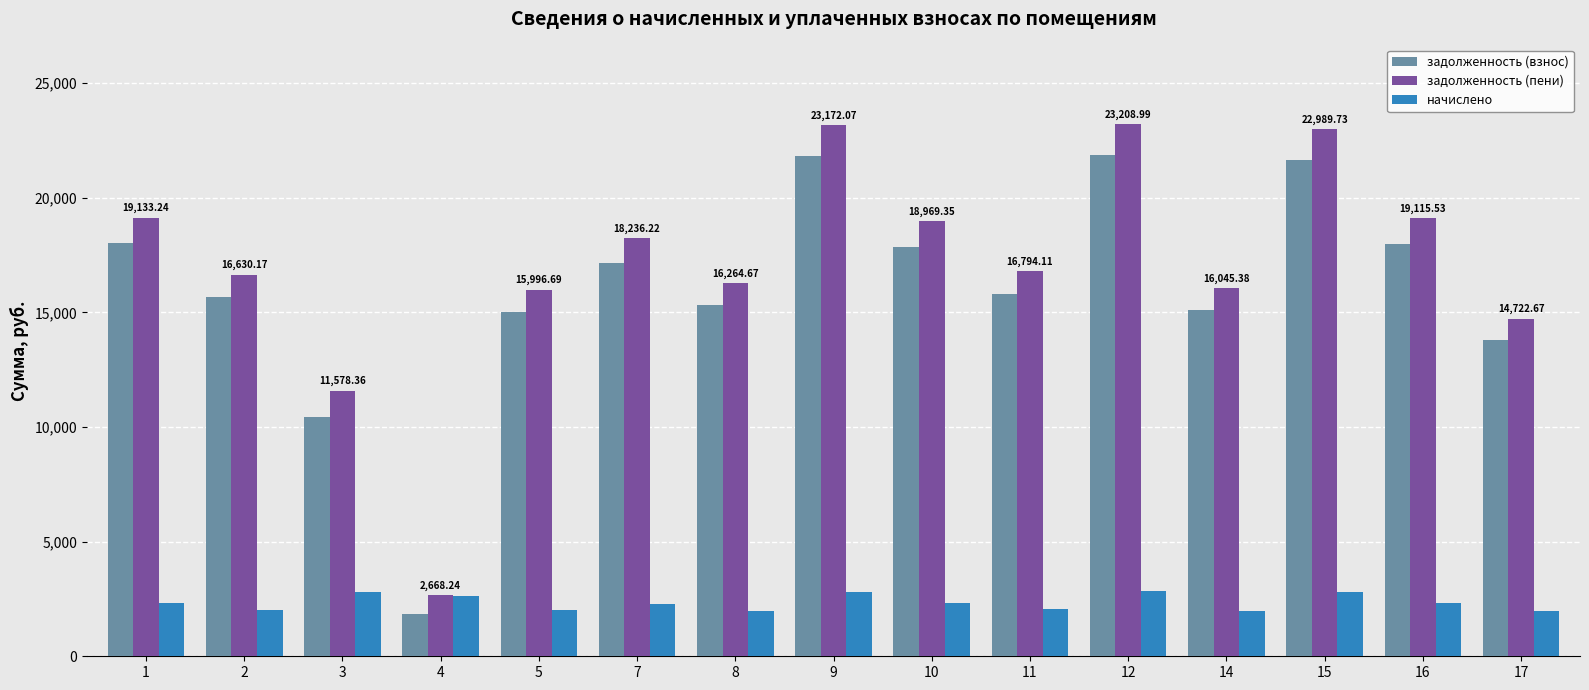

The value of задолженность (взнос) at 2 is 15661.1. True or false?

True